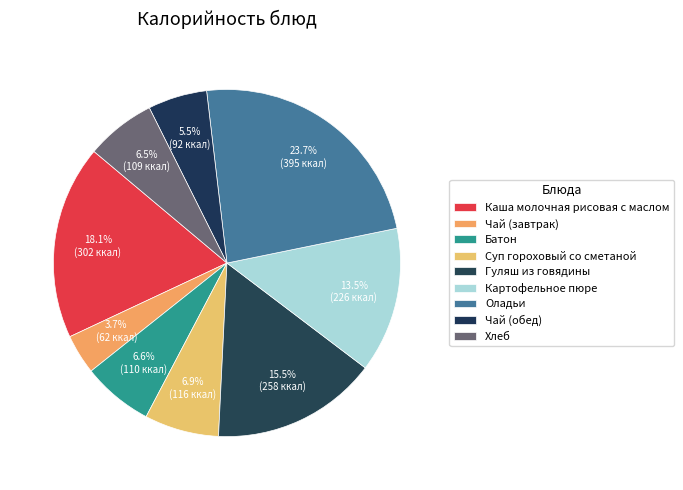

How many slices are in this pie chart?

9